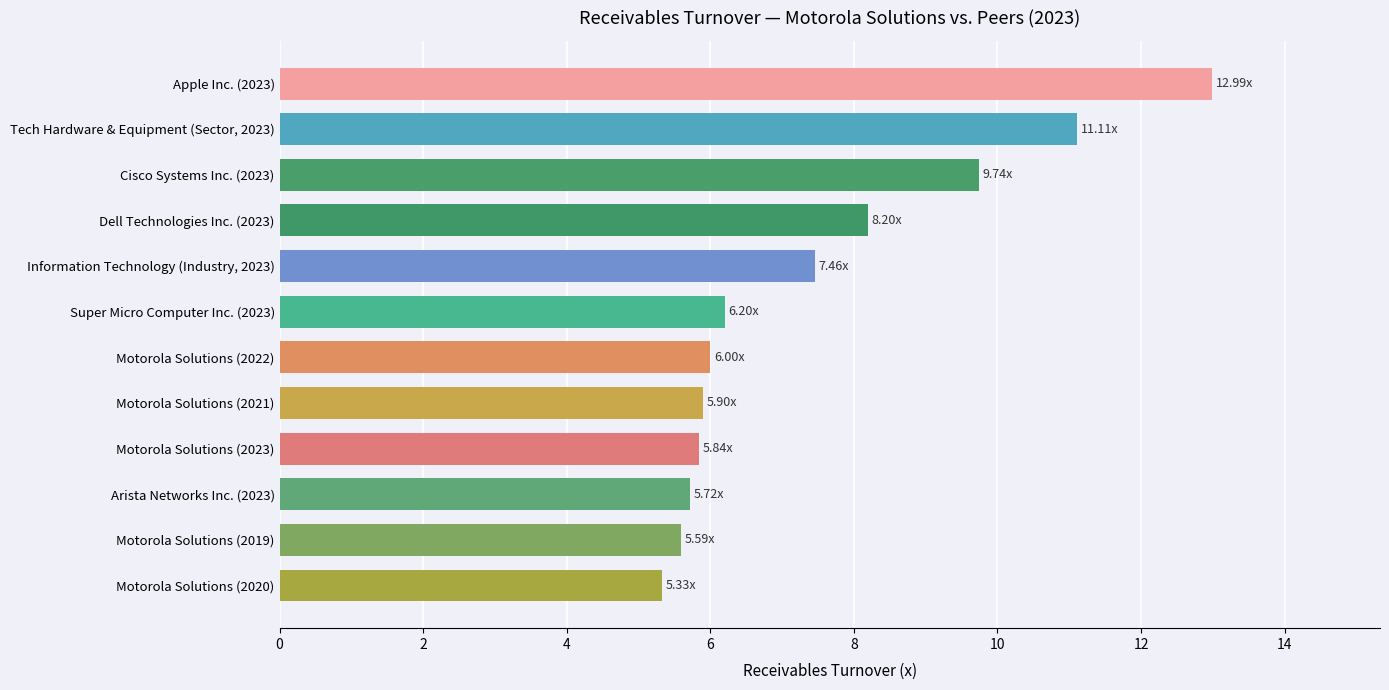

How many categories are shown in the chart?

12